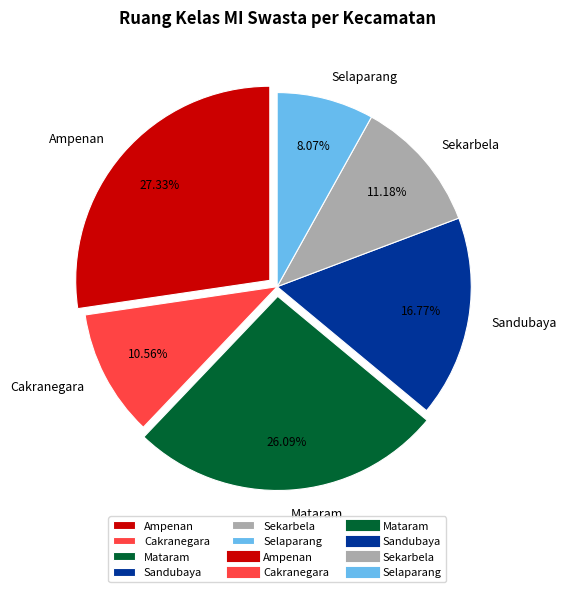

Approximately how many times larger is the value at Selaparang compared to Cakranegara?

0.8